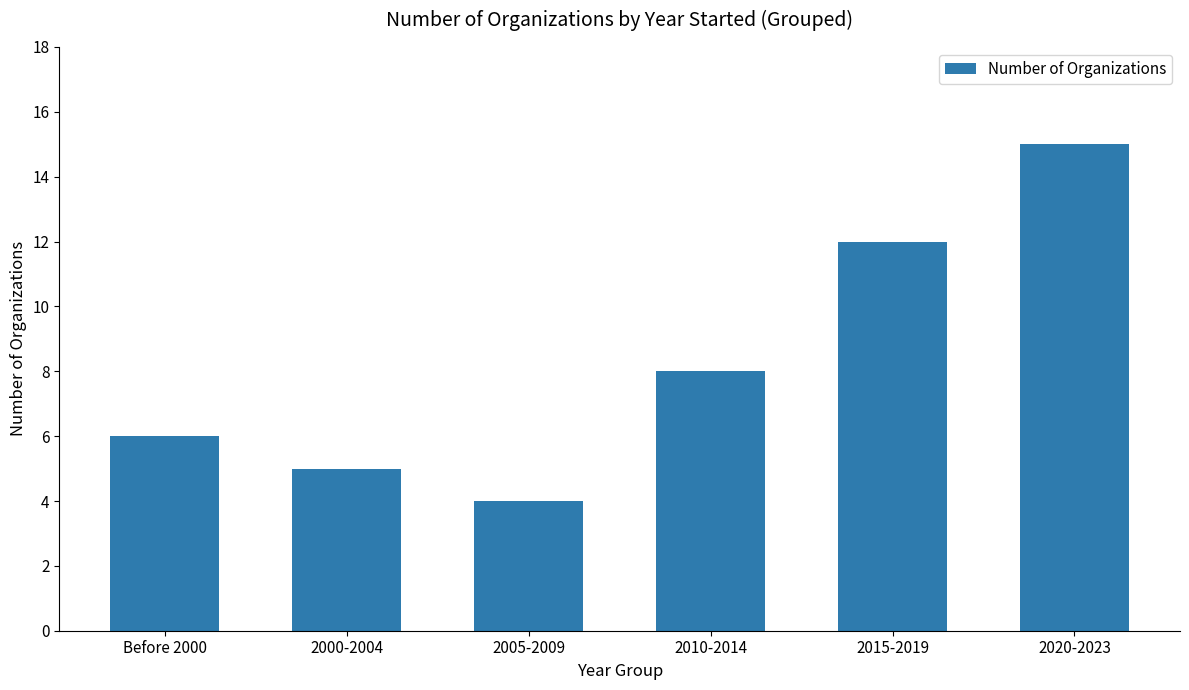

List the labels in order of value, smallest first.

2005-2009, 2000-2004, Before 2000, 2010-2014, 2015-2019, 2020-2023